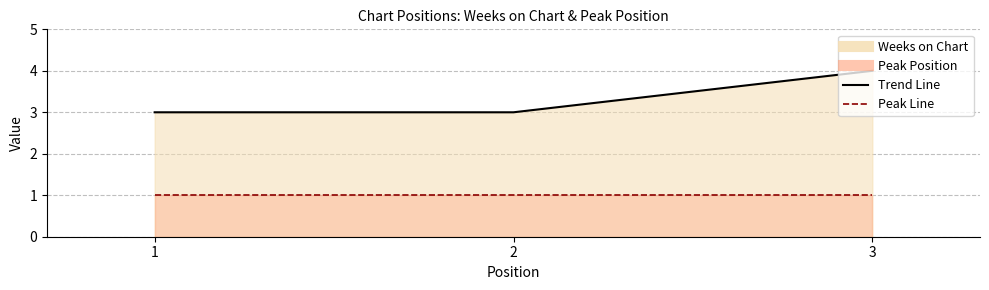

Reading left to right, transcribe all the data shown in this chart.

3	3	4